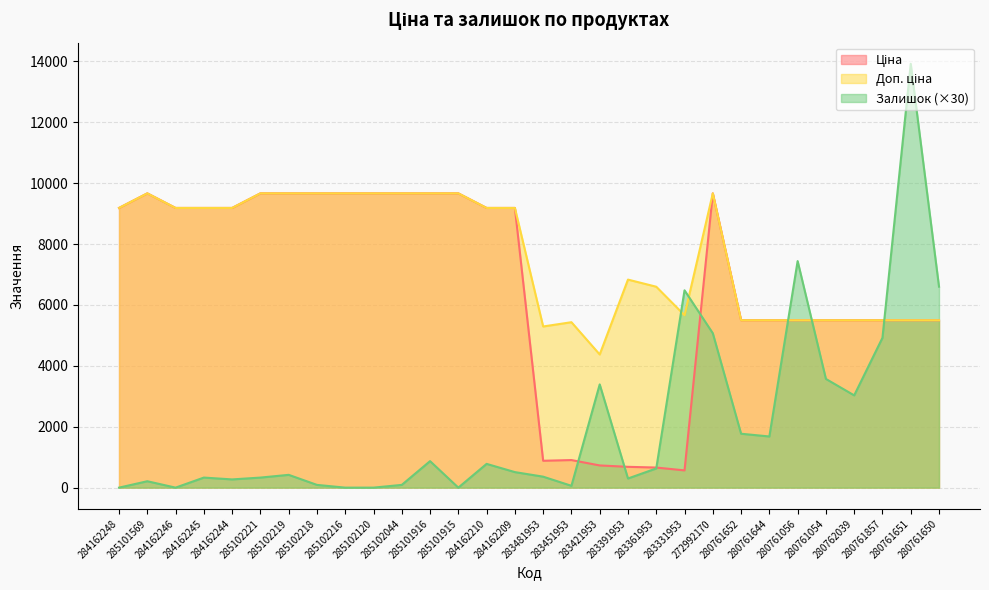

At how many categories does at least one series exceed 8814?

17